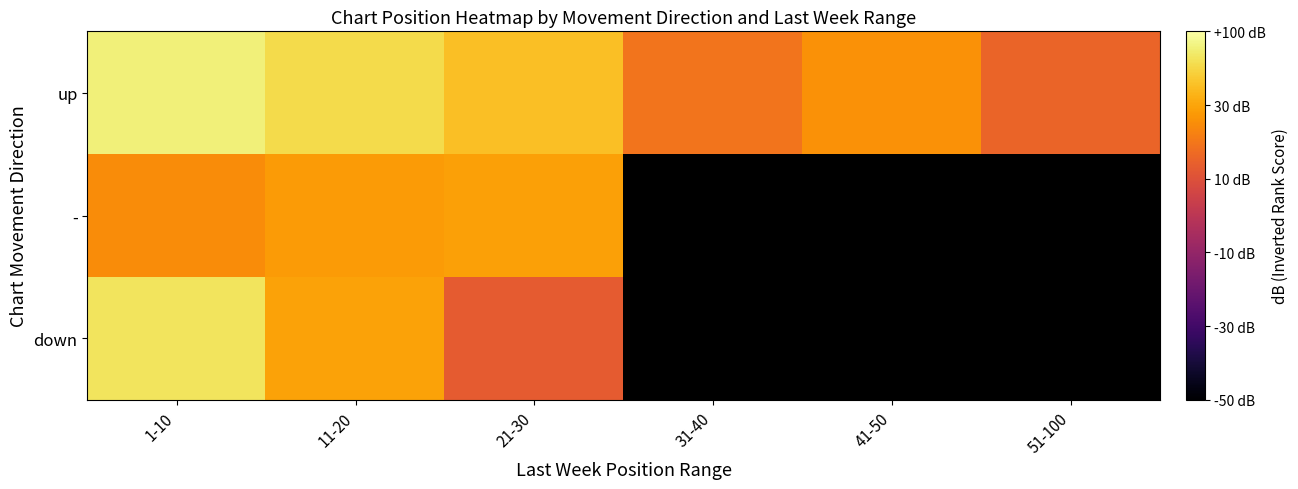

At which label does down reach its peak?

1-10